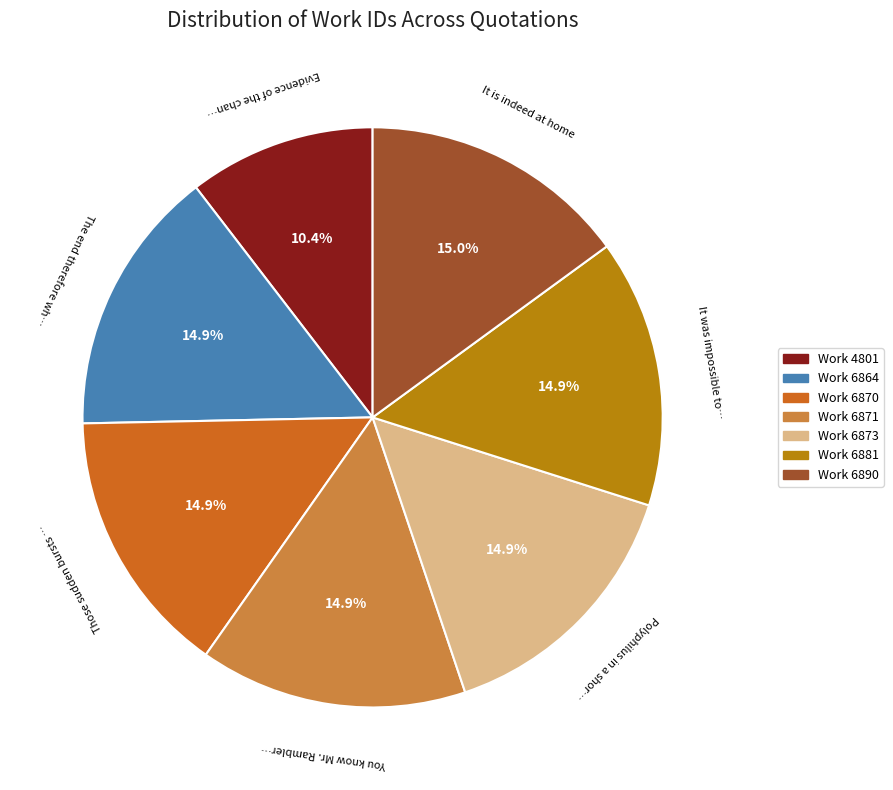

Is there a majority slice in this chart?

No